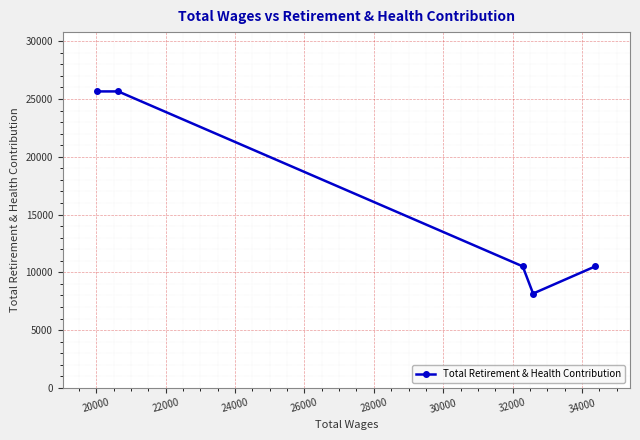

What is the value of the 2nd point from the left?

25655